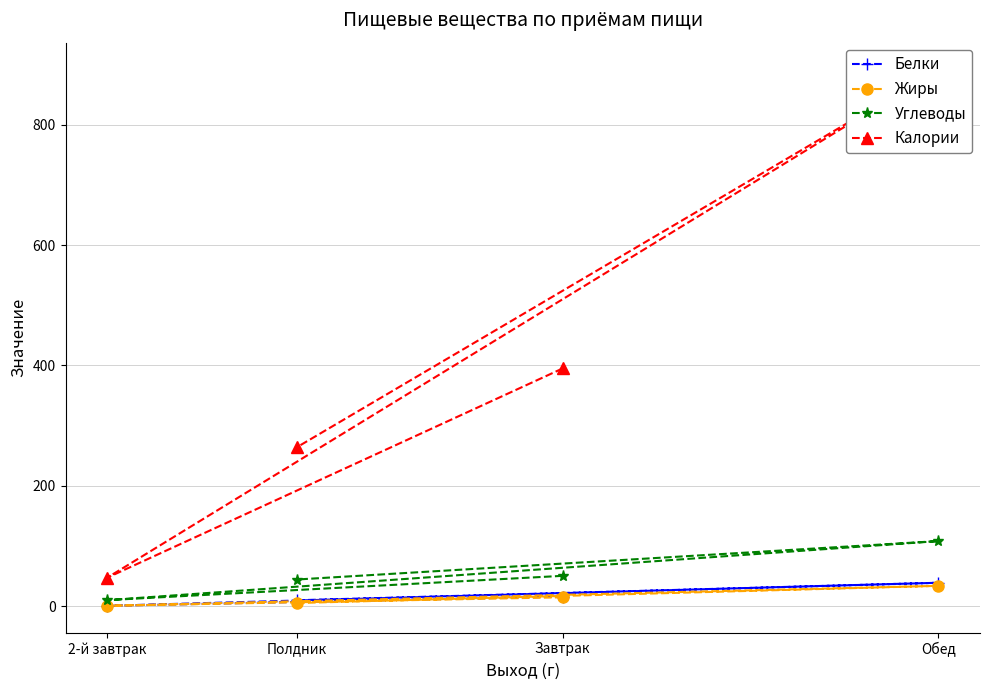

What is the value of the Белки point at the 4th from the left?

38.7